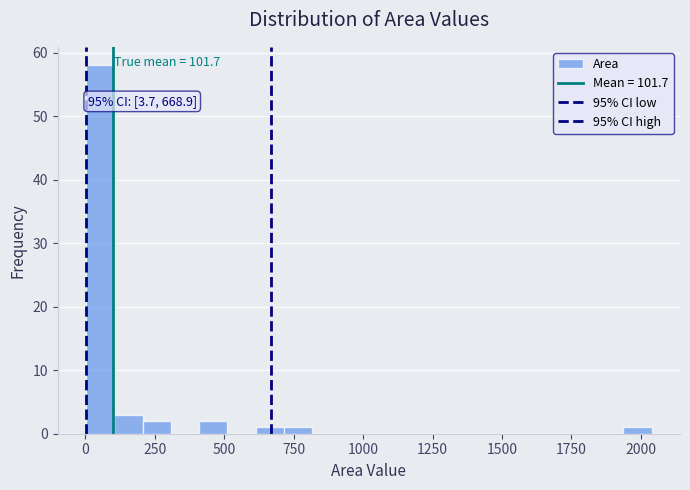

Read against the x-axis, roughly where is the centre of the tallest bar?

50